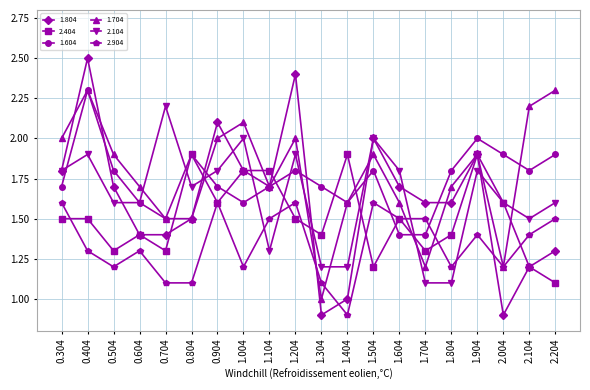

At how many categories does at least one series exceed 1?

20